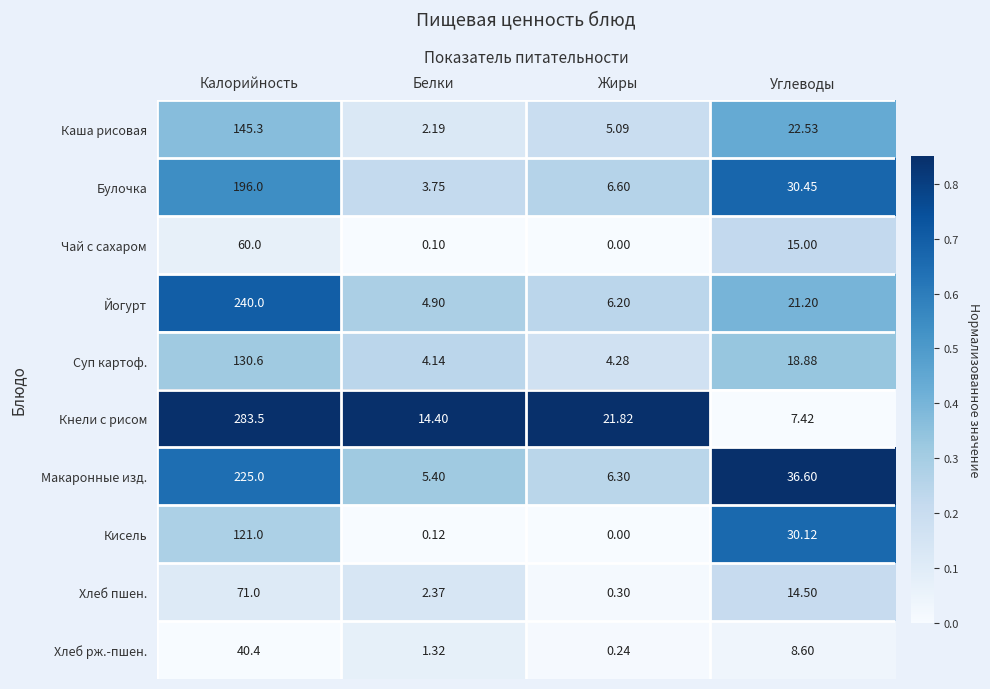

Which series has the largest range (max minus min)?

Кнели с рисом